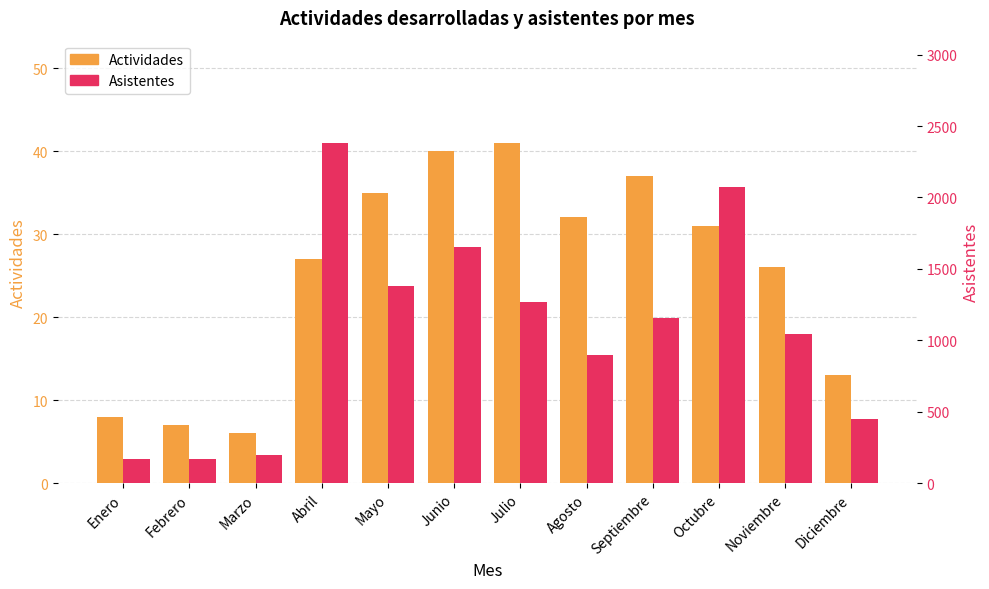

What is the average value of the Actividades series?

25